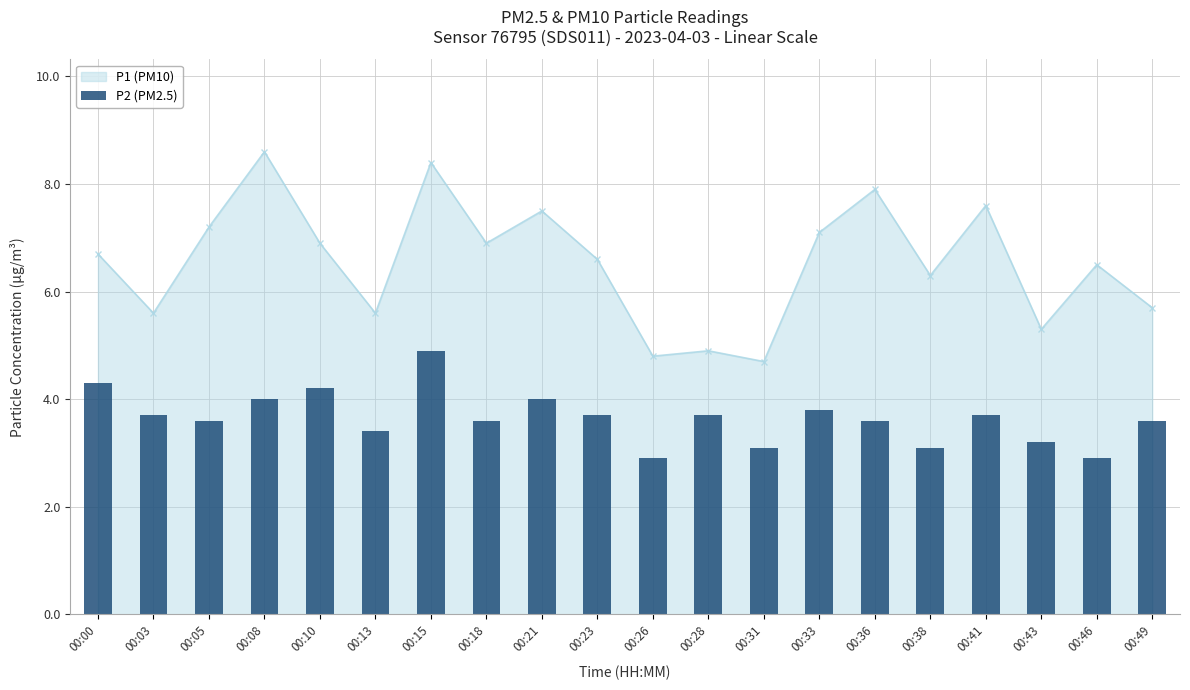

Are the bars horizontal?

No